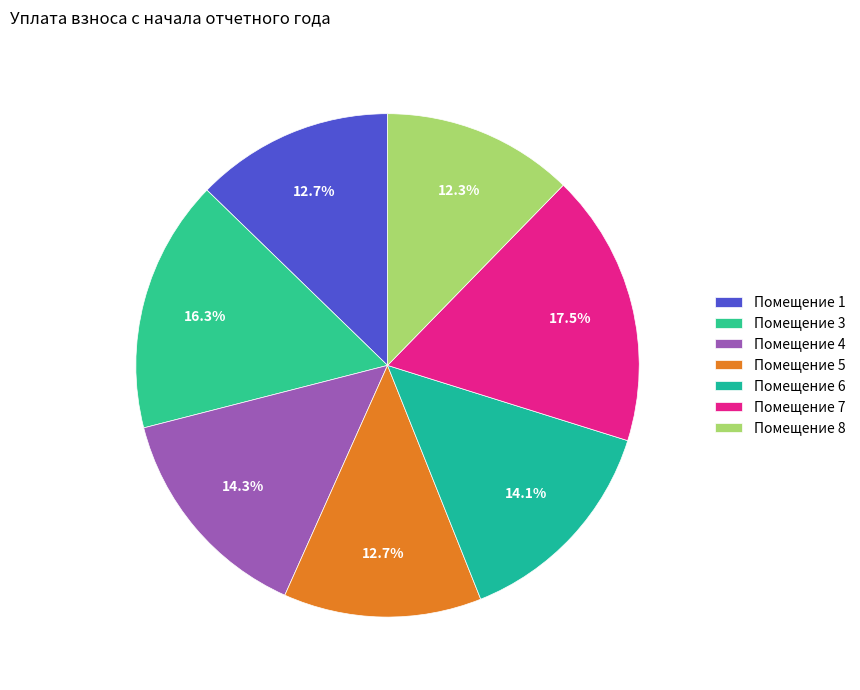

How many segments does this pie chart have?

7